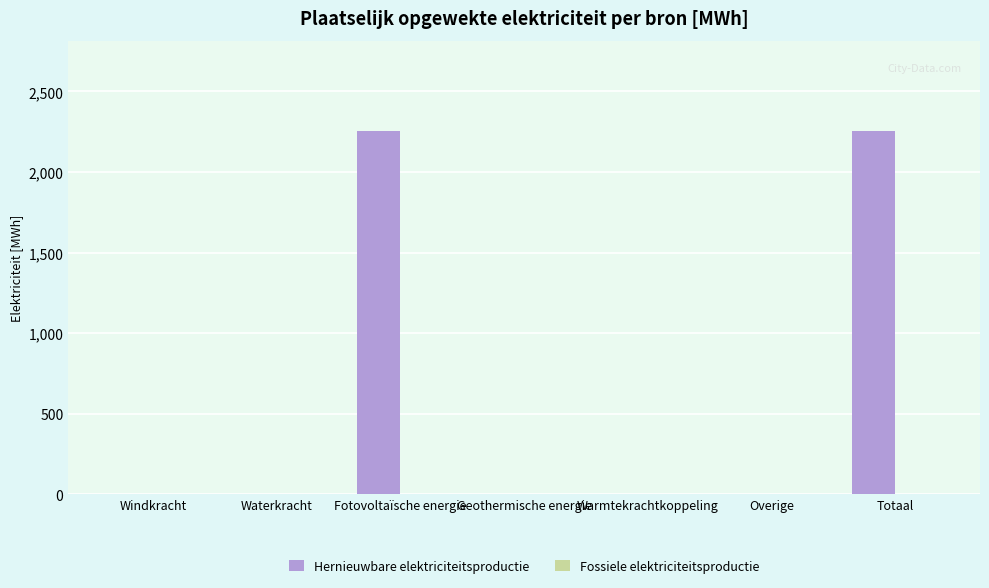

Is it true that the value at Fotovoltaïsche energie is 2251.6?

True